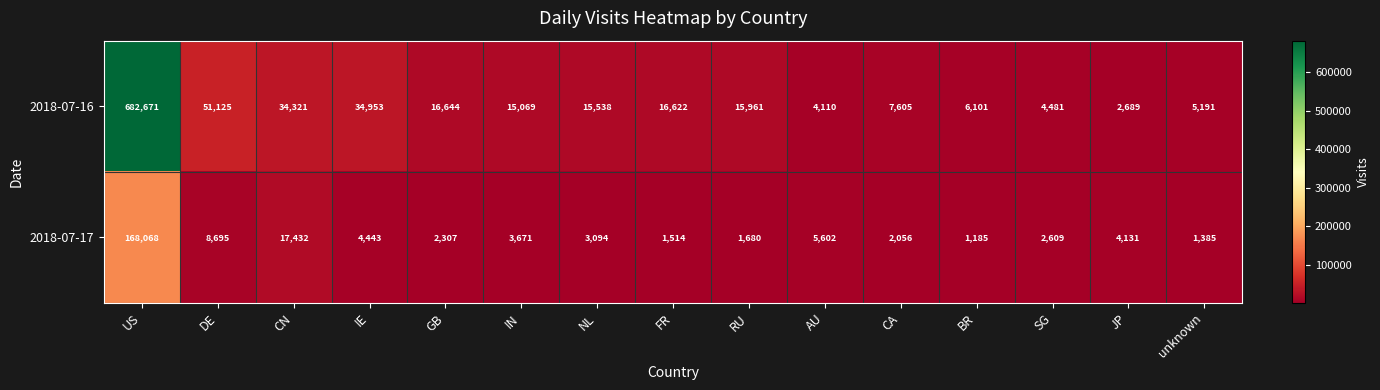

The value of 2018-07-16 at unknown is 2197. True or false?

False